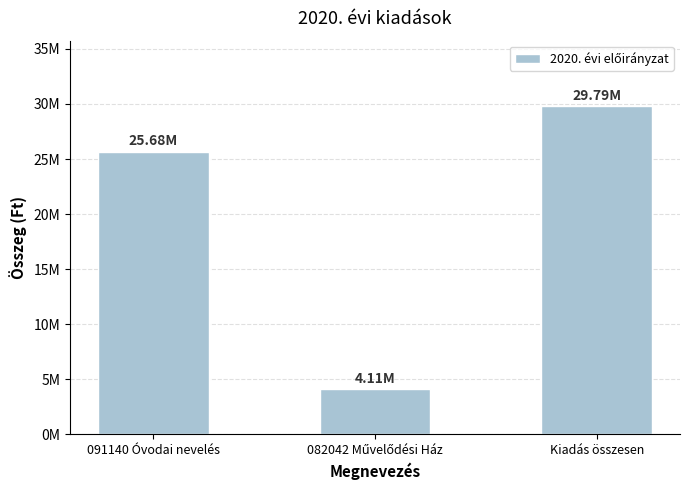

Does the chart contain any negative values?

No